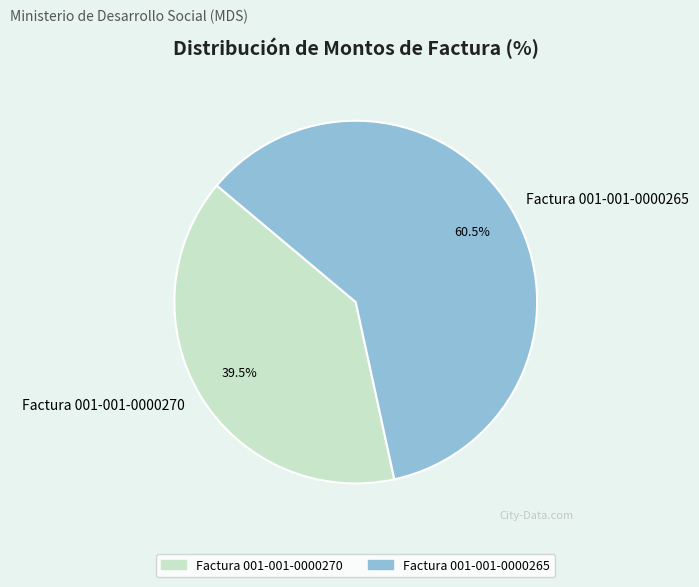

Rank the categories by value from lowest to highest.

Factura 001-001-0000270, Factura 001-001-0000265